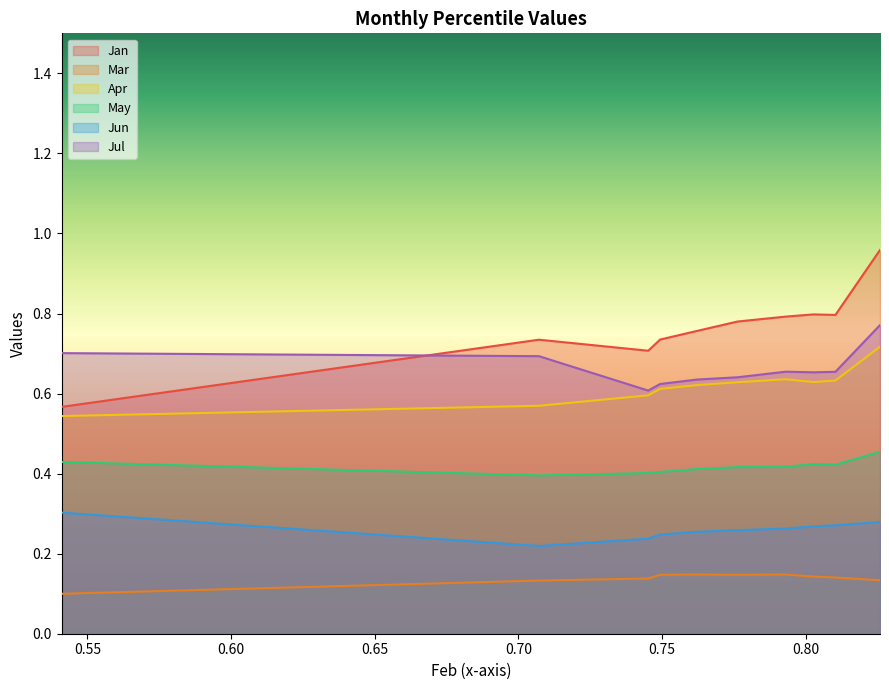

The value of Apr at pct95 is 0.2. True or false?

False